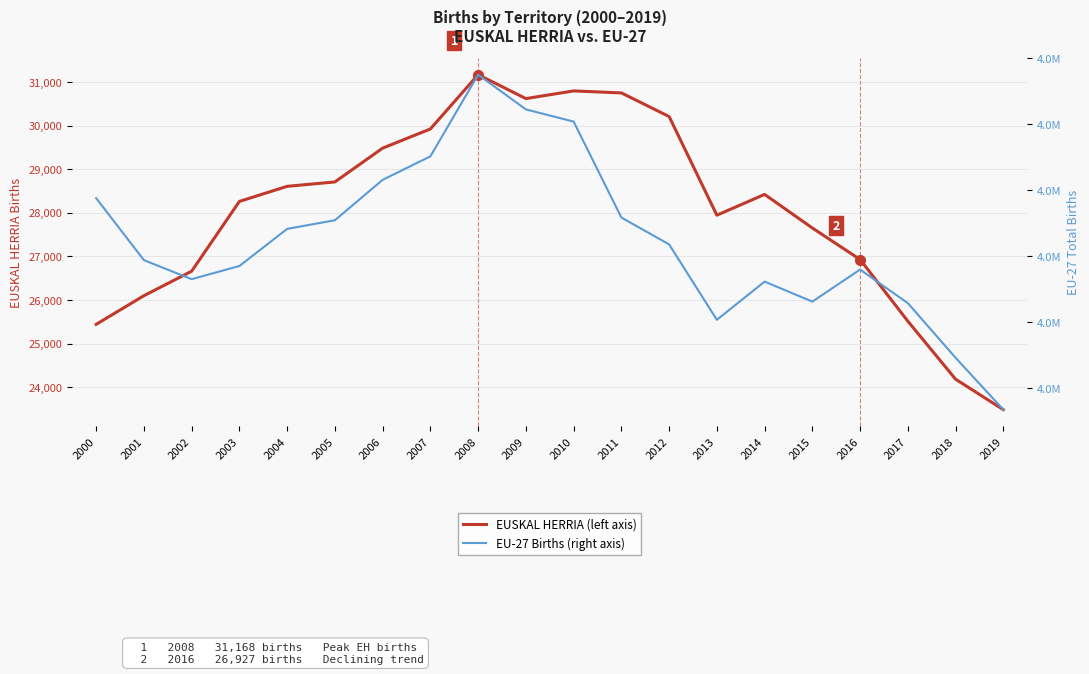

Reading left to right, list all the values displayed in this chart.

EUSKAL HERRIA: 25440	26097	26659	28260	28606	28707	29482	29922	31168	30619	30795	30749	30207	27944	28421	27650	26927	25512	24181	23483
EU-27 Births (right axis): 4487745	4393825	4364928	4384916	4441177	4454301	4515537	4551180	4675051	4622368	4603858	4458387	4417656	4303313	4361239	4330922	4379549	4328560	4245710	4167089